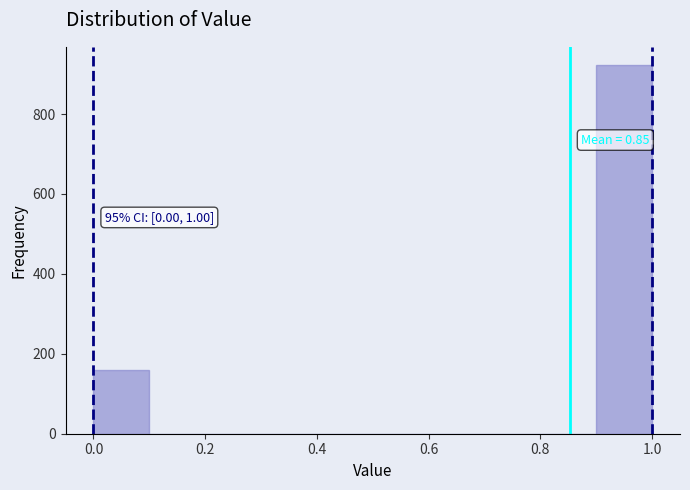

Which range on the x-axis has the tallest bar?

0.9 to 1.0